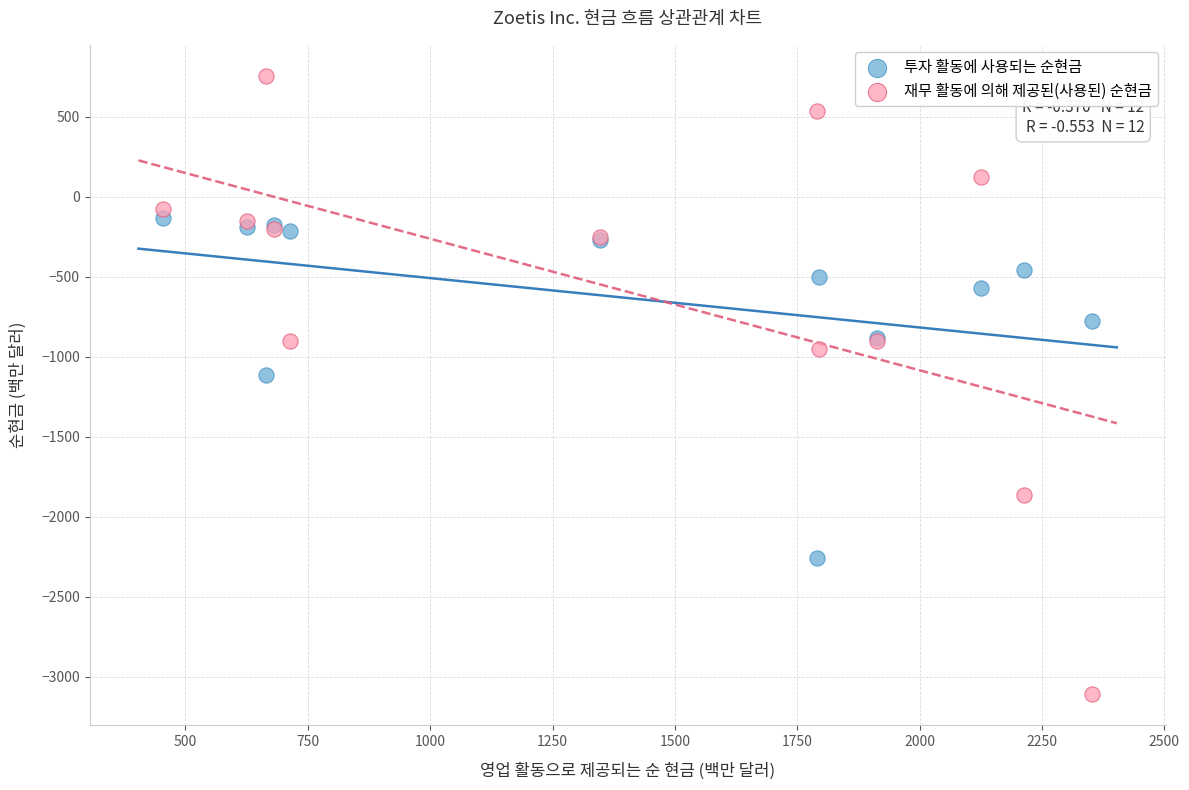

Which series has the largest Y range (max minus min)?

재무 활동에 의해 제공된(사용된) 순현금